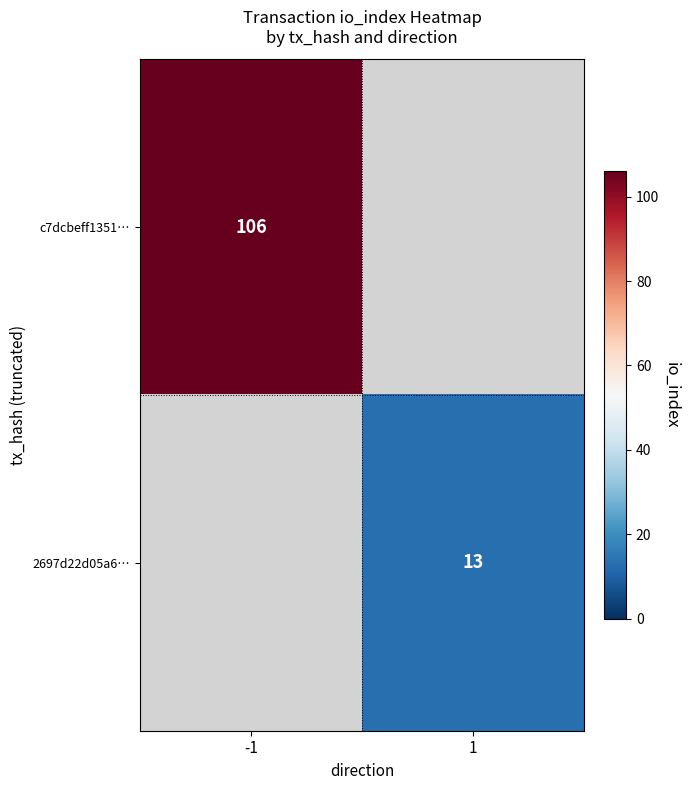

Is the value of 2697d22d05a6… at 1 greater than the value of c7dcbeff1351… at -1?

No